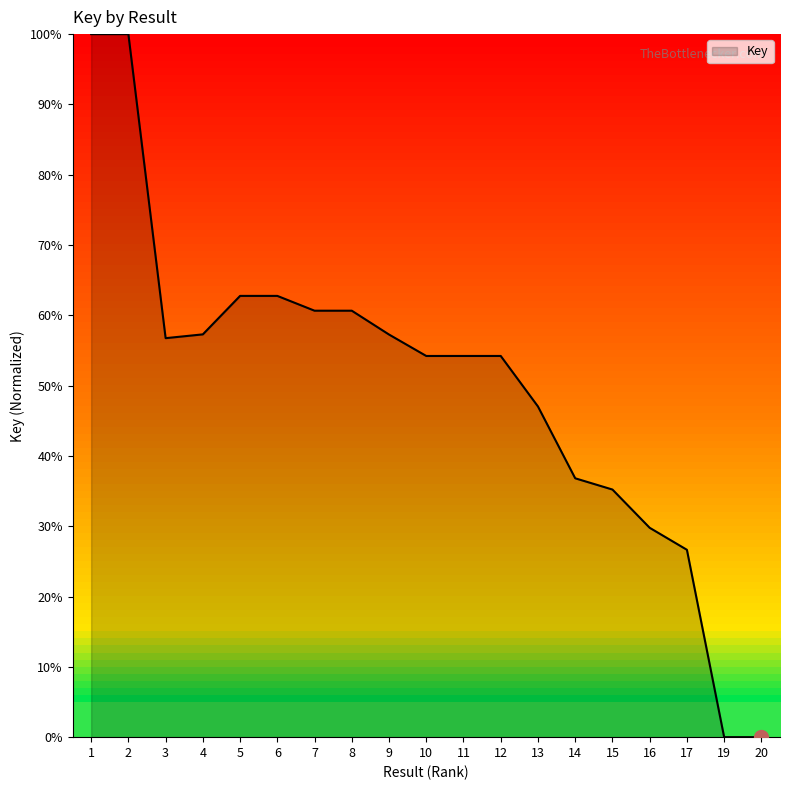

Read the value at 15.

35.2